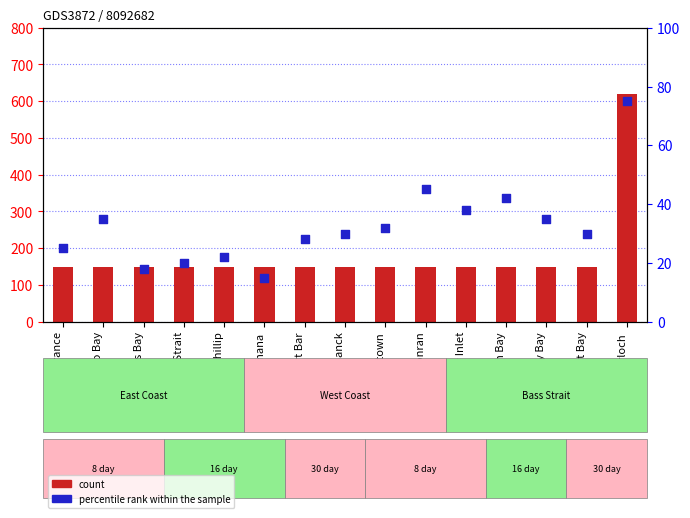

At which category is the sum across all series the highest?

Inverloch